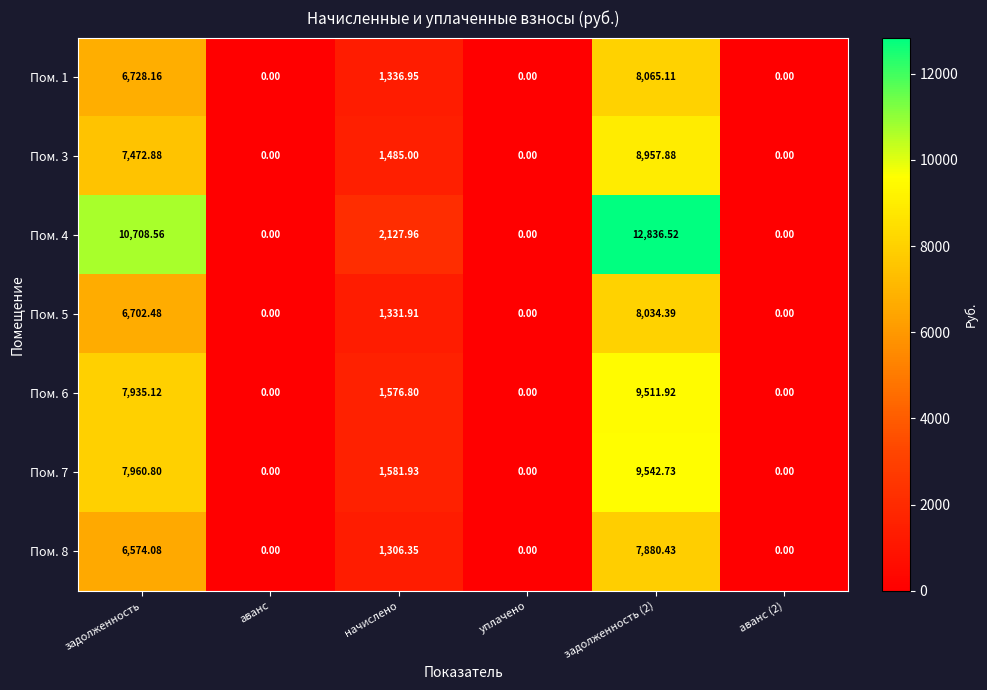

At which label is Пом. 4 closest to 6418?

начислено